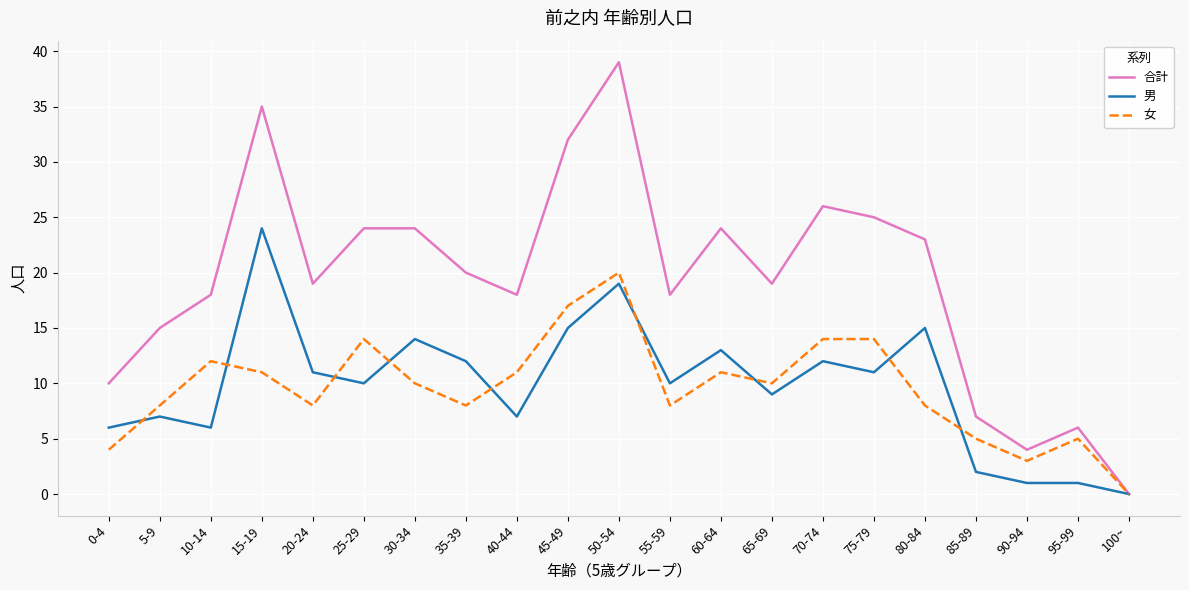

Where is the first local maximum for 合計?

15-19